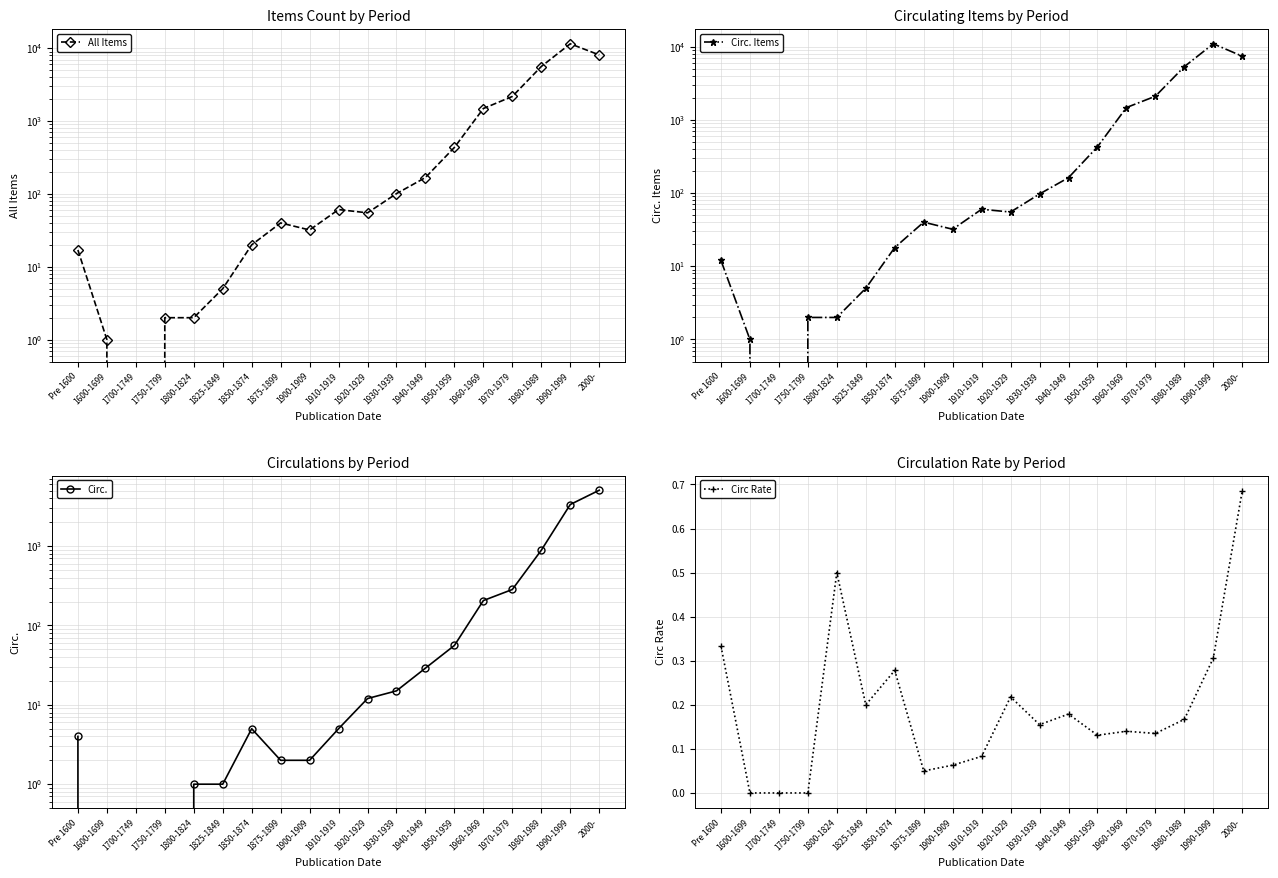

Rank the series at 1900-1909 from lowest to highest value.

Circ Rate, Circ., All Items, Circ. Items